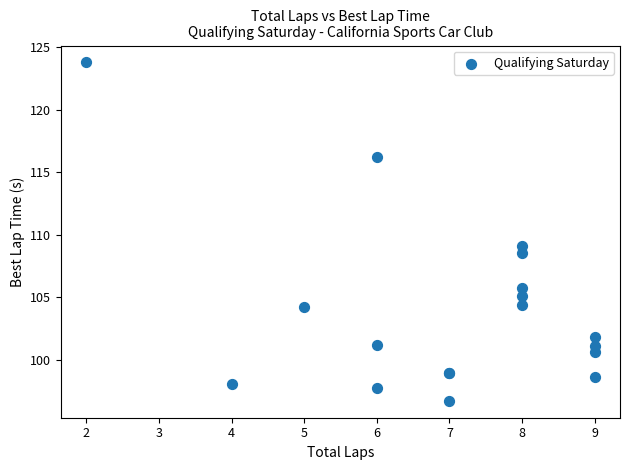

What Y value in the scatter plot is closest to 110?

109.1